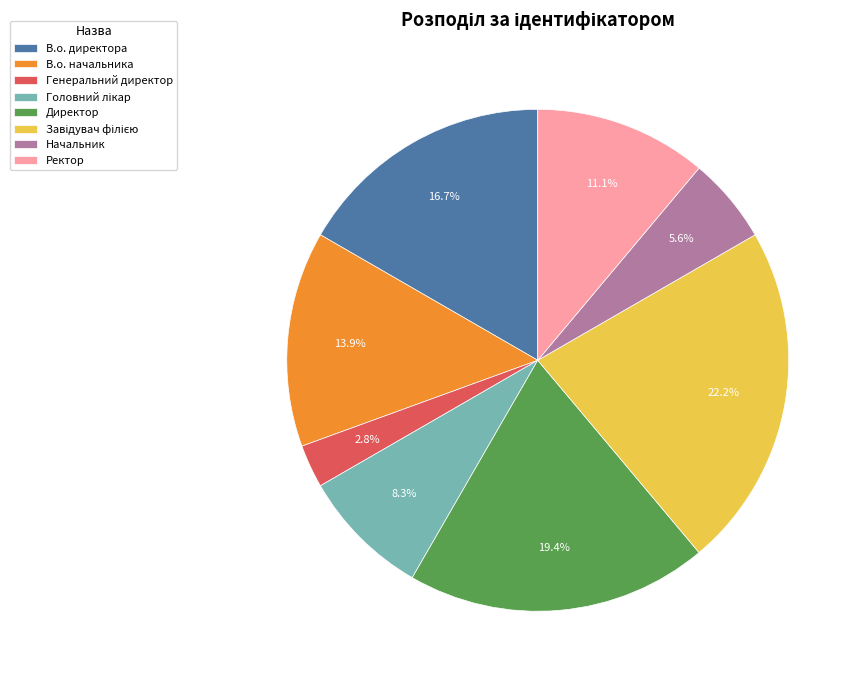

To the nearest percent, what is the combined percentage of Директор and В.о. начальника?

33%